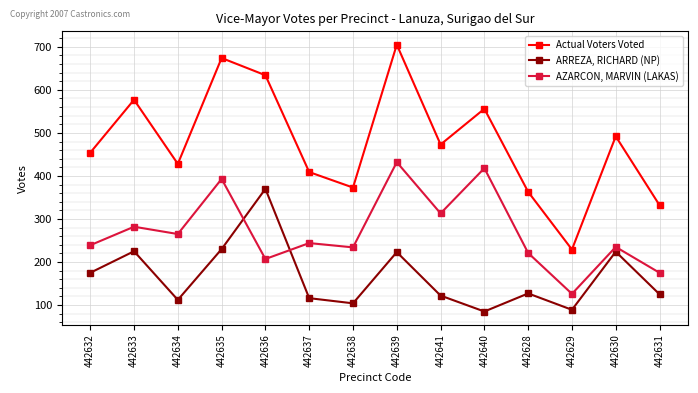

How many intersections are there between ARREZA, RICHARD (NP) and AZARCON, MARVIN (LAKAS)?

2